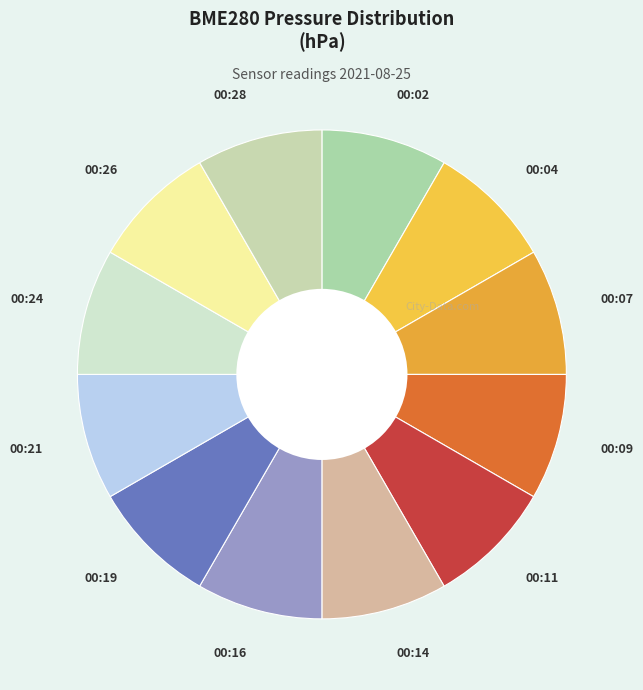

How many slices are in this pie chart?

12